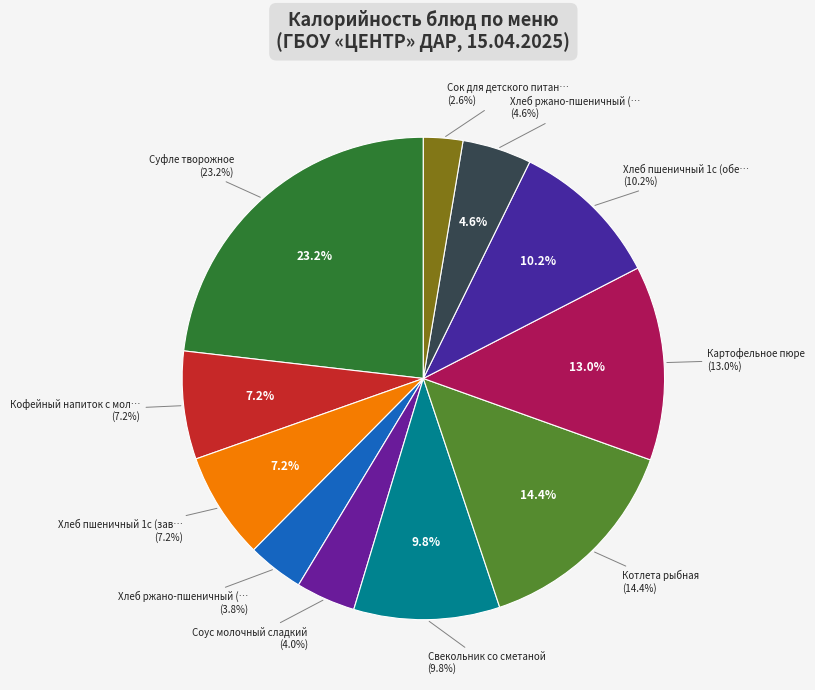

Is it true that Свекольник со сметаной is 10% of the pie?

True